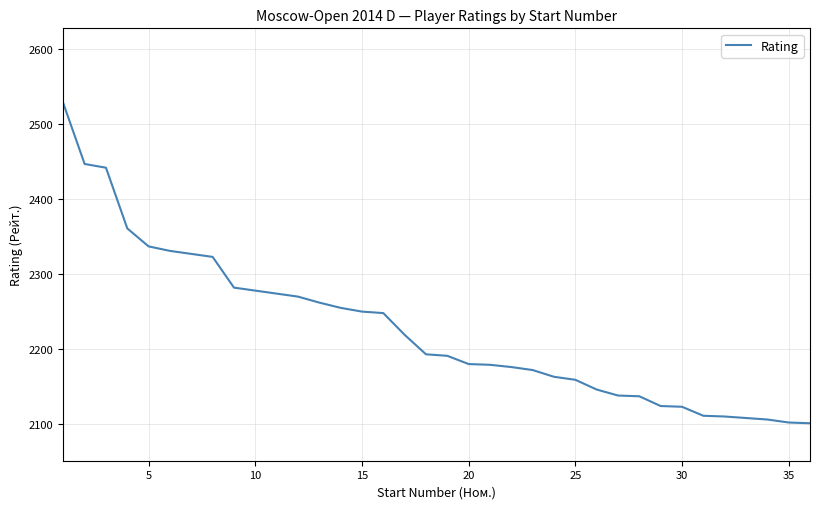

What is the smallest value displayed?

2101